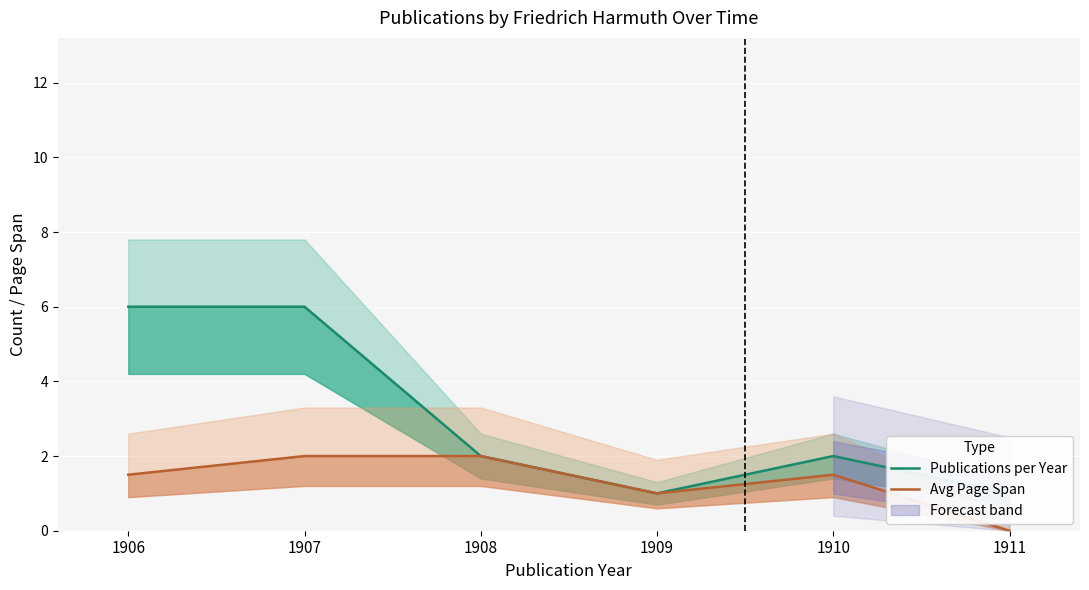

In Publications per Year, how many points are lower than both neighbors (excluding endpoints)?

1